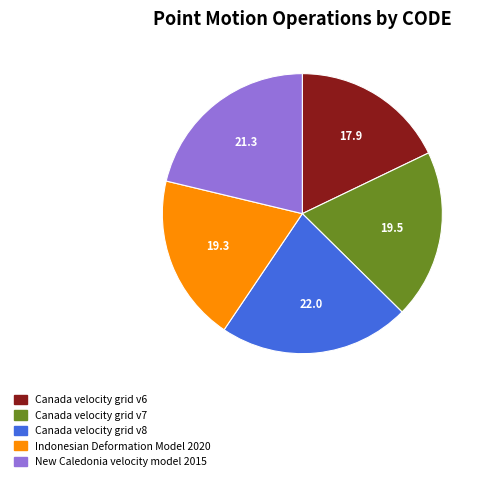

The Canada velocity grid v6 slice represents 23% of the pie. True or false?

False